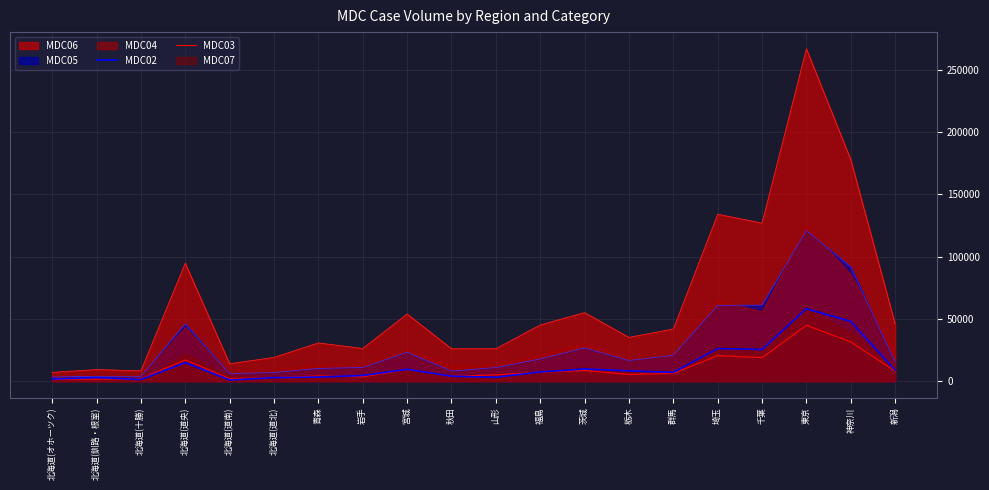

The MDC05 series shows 28791 at 福島. True or false?

False